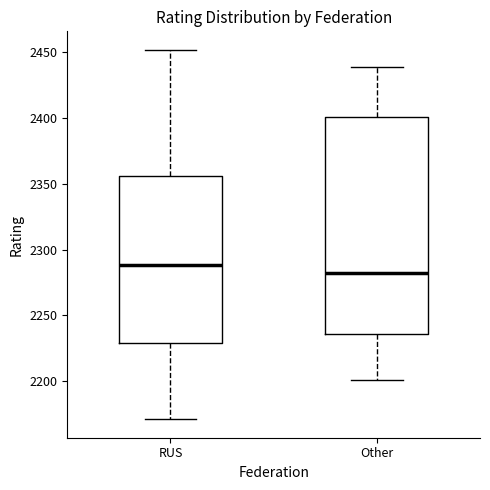

Where is the upper edge of the box for Other on the y-axis? The values are not printed on the chart, so give them approximately, as read against the axis.

2400